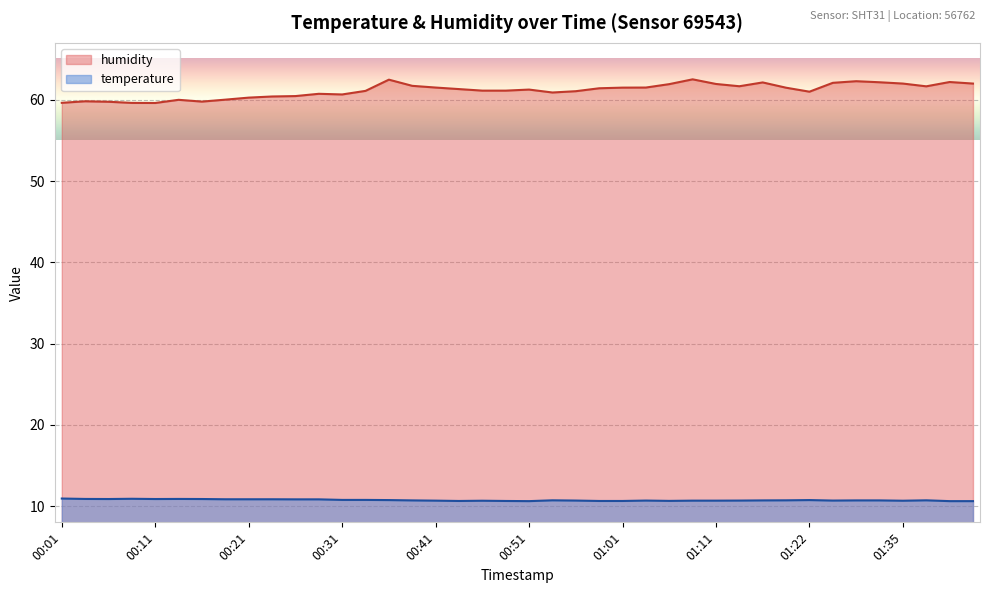

What is the sum of the temperature values at 00:26 and 01:11?

21.5